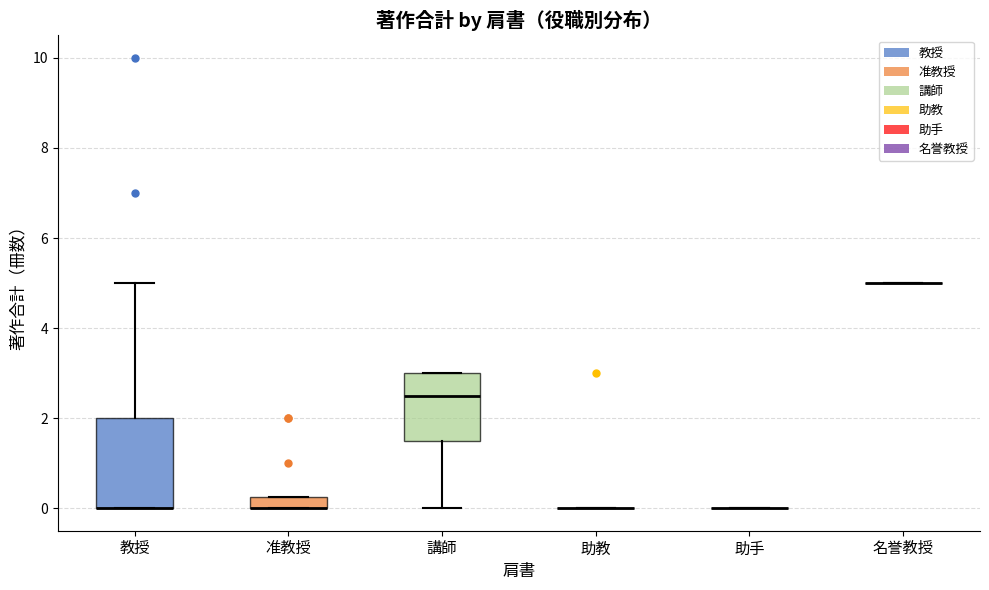

Where is the lower edge of the box for 准教授 on the y-axis? The values are not printed on the chart, so give them approximately, as read against the axis.

0.0